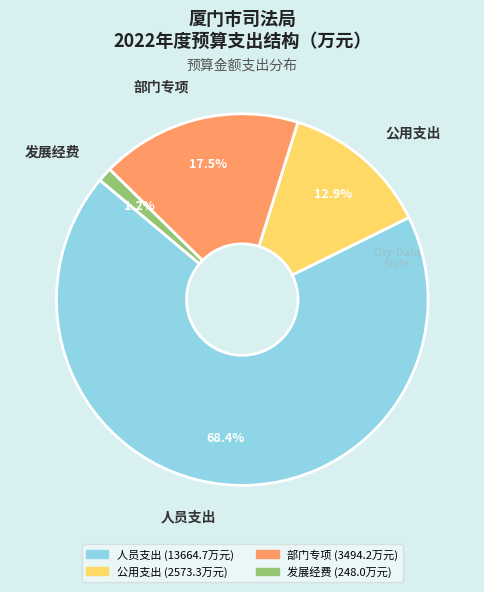

To the nearest percent, what is the average slice percentage?

25%